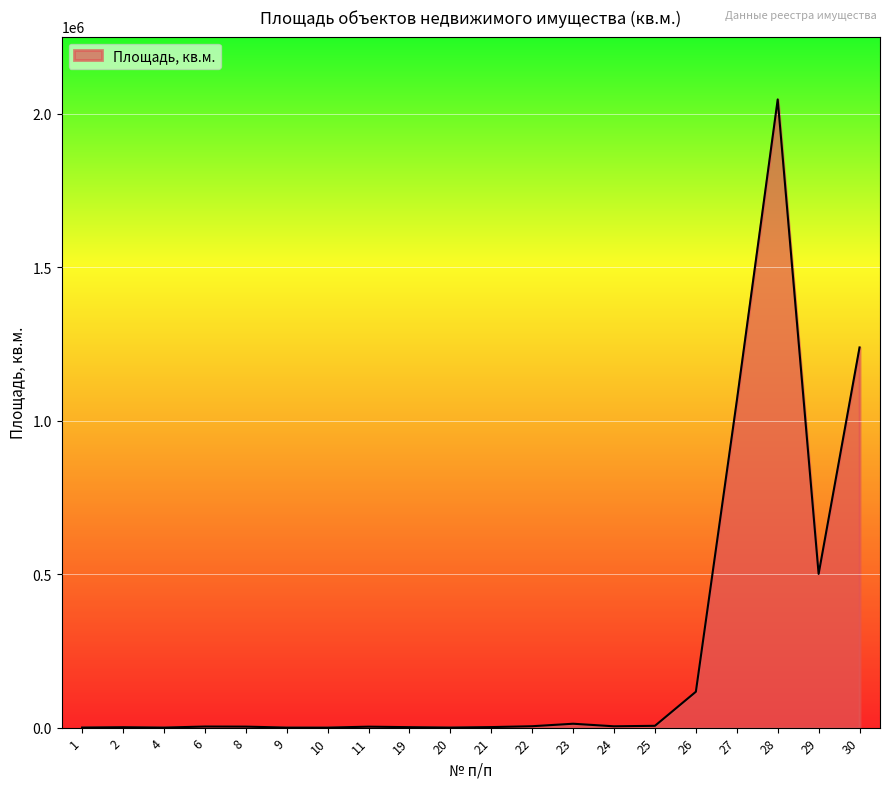

How many series are shown in this chart?

1